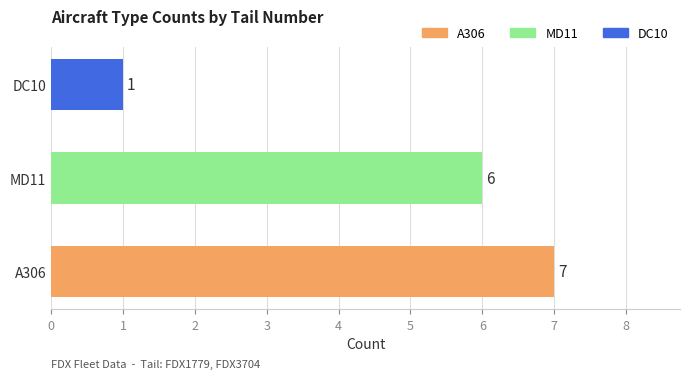

True or false: the data shows 3 at A306.

False